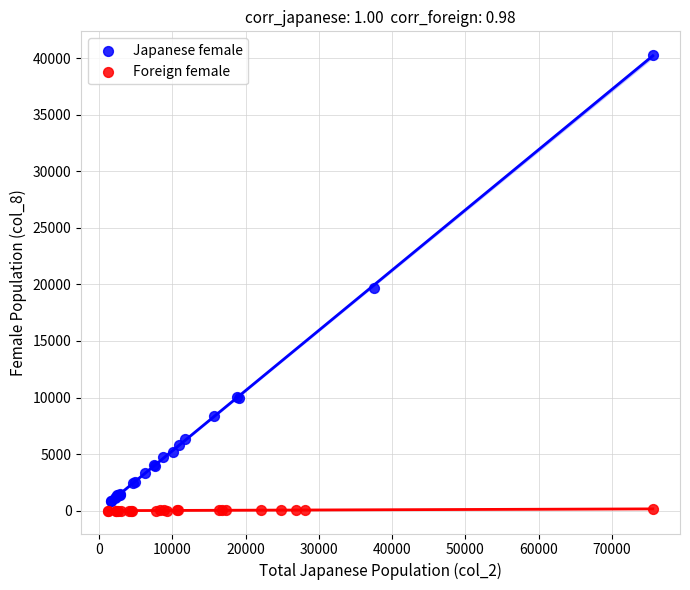

Which series reaches the minimum Y coordinate?

Foreign female